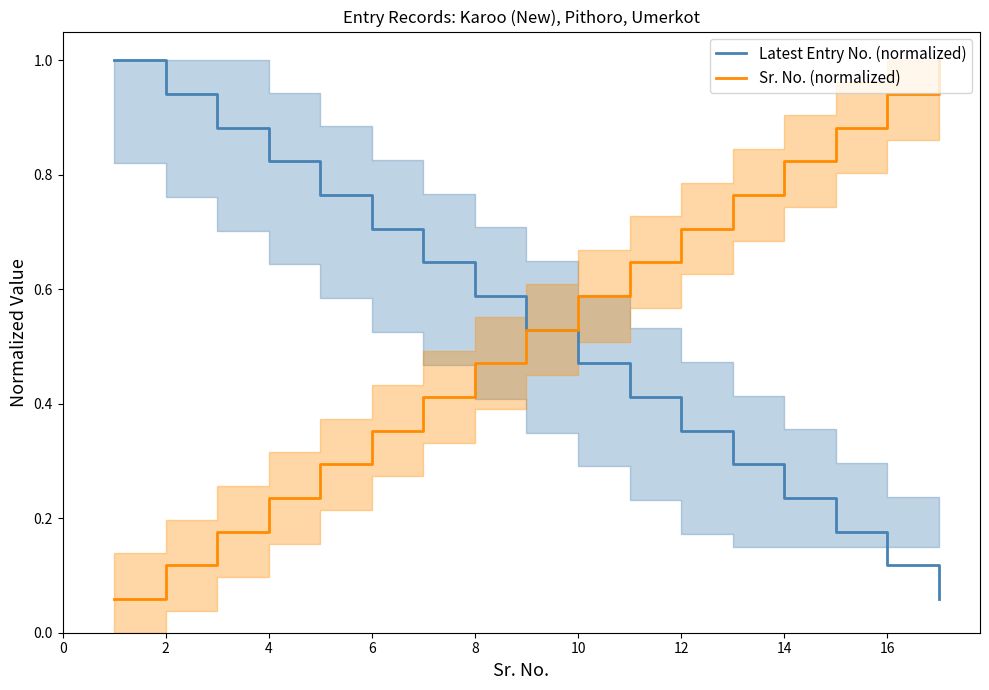

How many lines are shown in the chart?

2